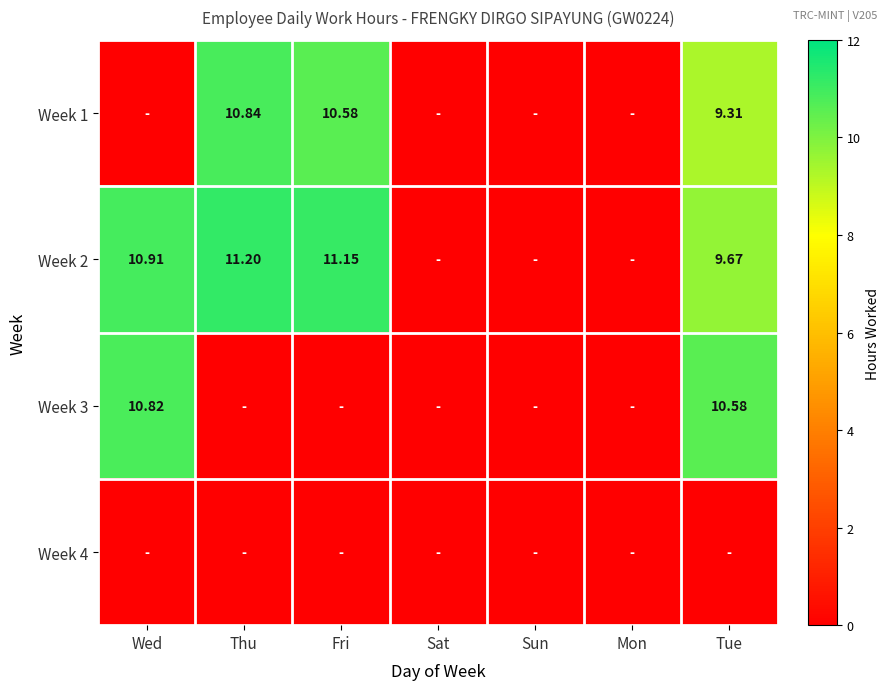

What is the maximum value for Week 3?

10.8